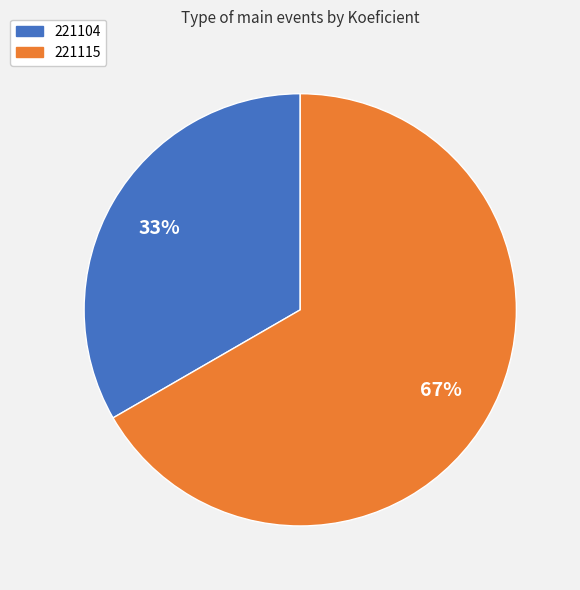

Is the sum of 221104 and 221115 greater than half?

Yes